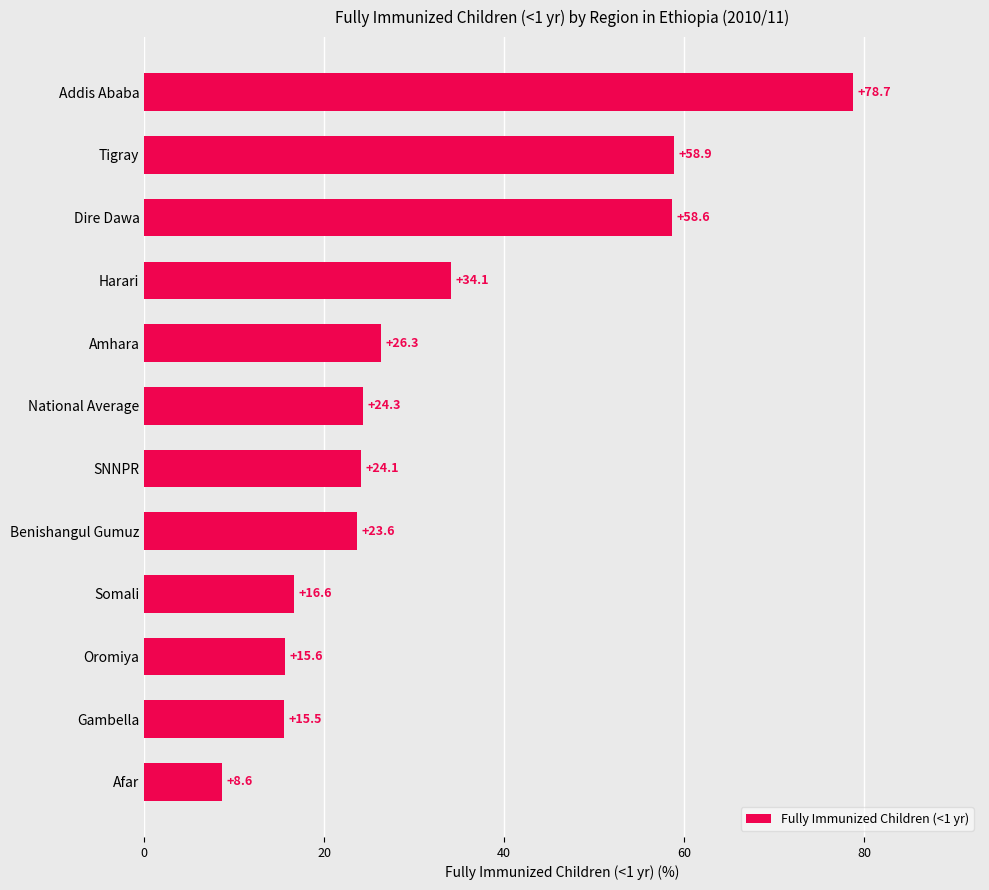

Reading bottom to top, extract all data points from this chart.

Afar=8.6	Gambella=15.5	Oromiya=15.6	Somali=16.6	Benishangul Gumuz=23.6	SNNPR=24.1	National Average=24.3	Amhara=26.3	Harari=34.1	Dire Dawa=58.6	Tigray=58.9	Addis Ababa=78.7